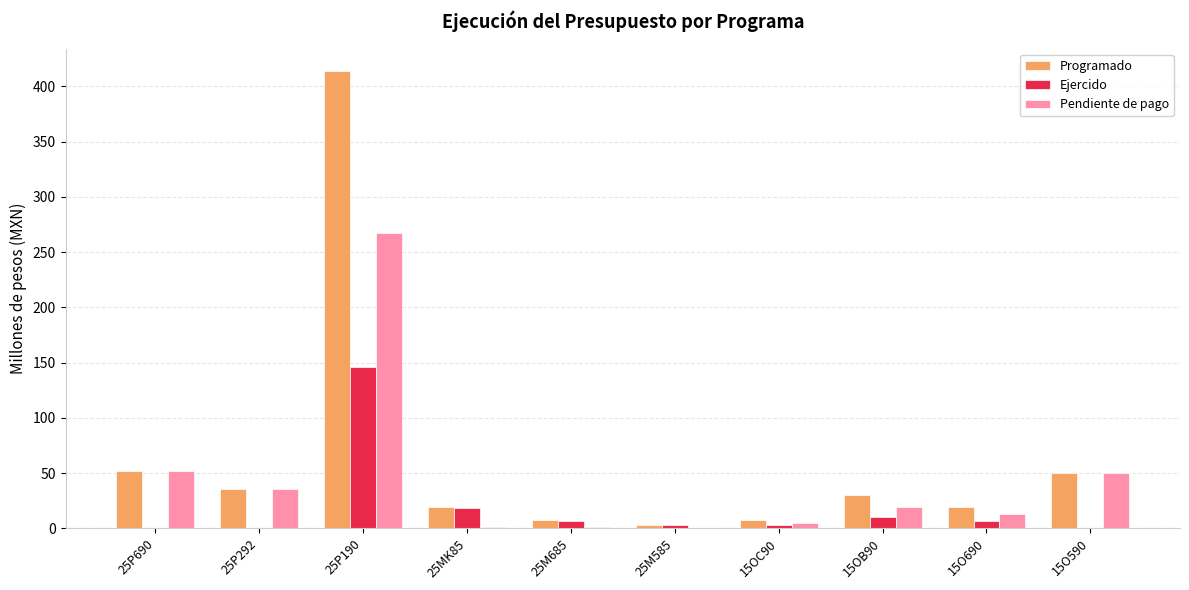

What is the maximum value for Pendiente de pago?

267.4